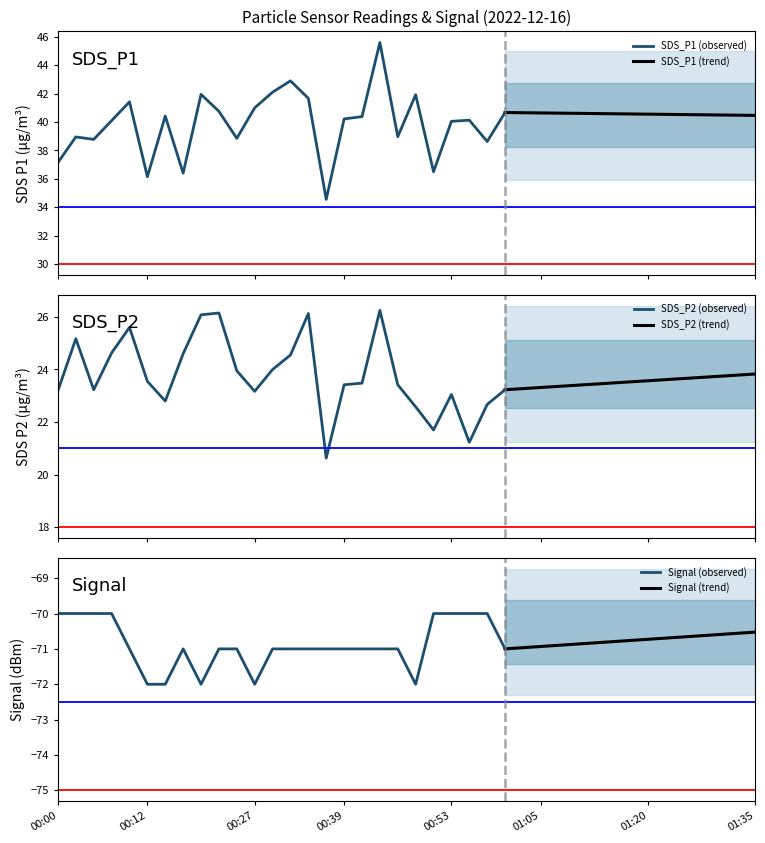

What is the highest value of the SDS_P1 (observed) series?

45.6